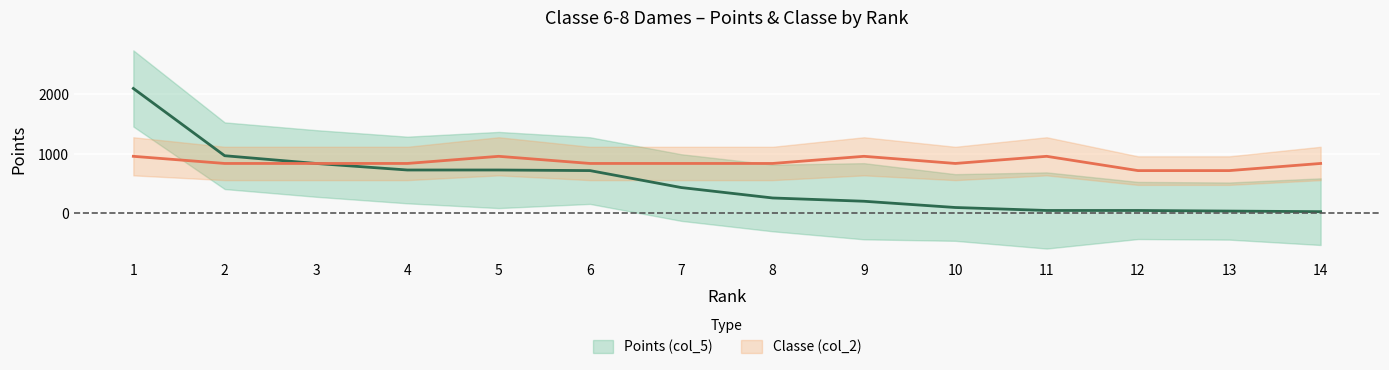

Which series has the largest total across all categories?

Classe (col_2)